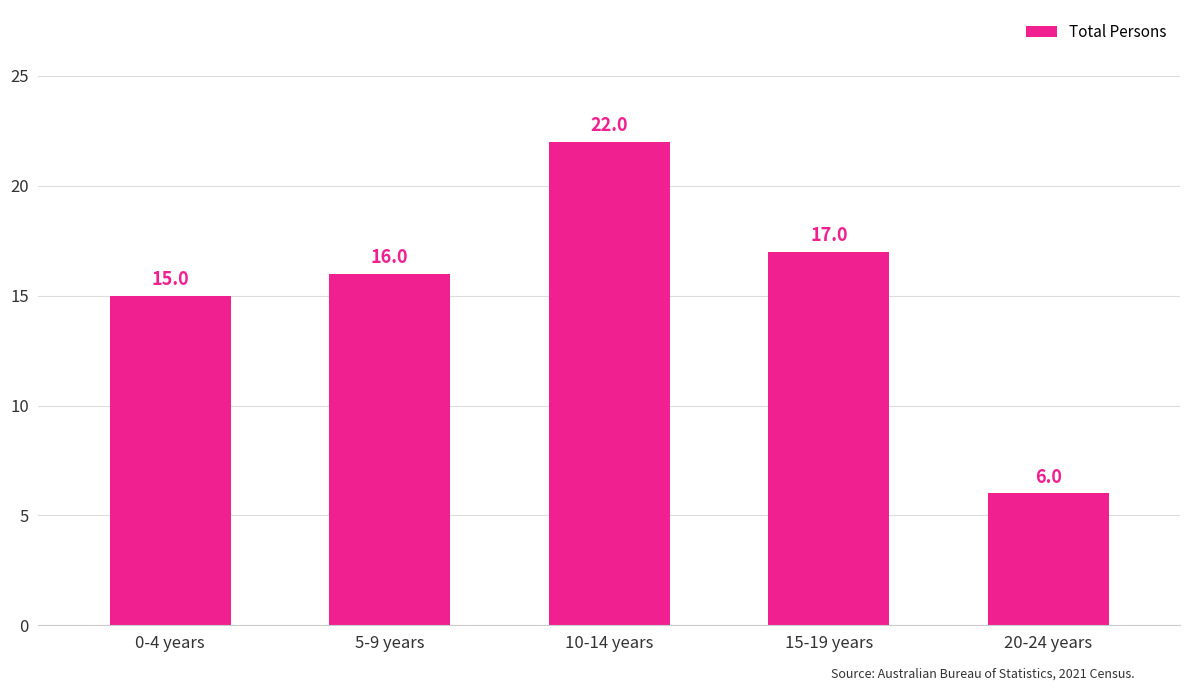

List the labels in order of value, smallest first.

20-24 years, 0-4 years, 5-9 years, 15-19 years, 10-14 years